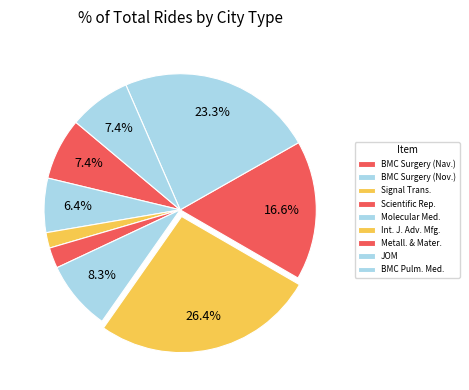

Count the number of slices in the pie.

9